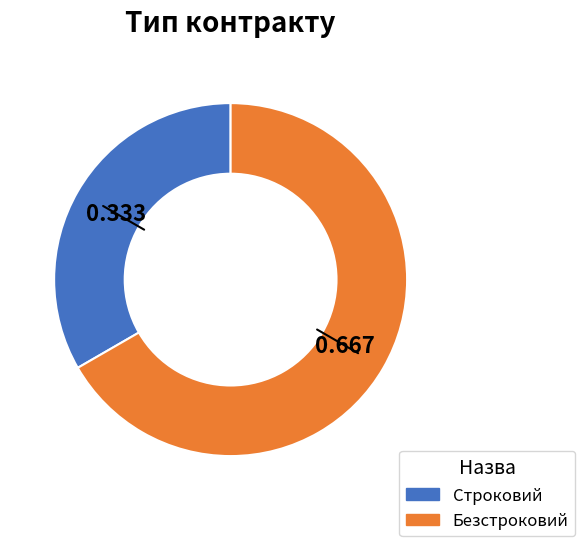

Do Безстроковий and Строковий together represent more than half of the pie?

Yes